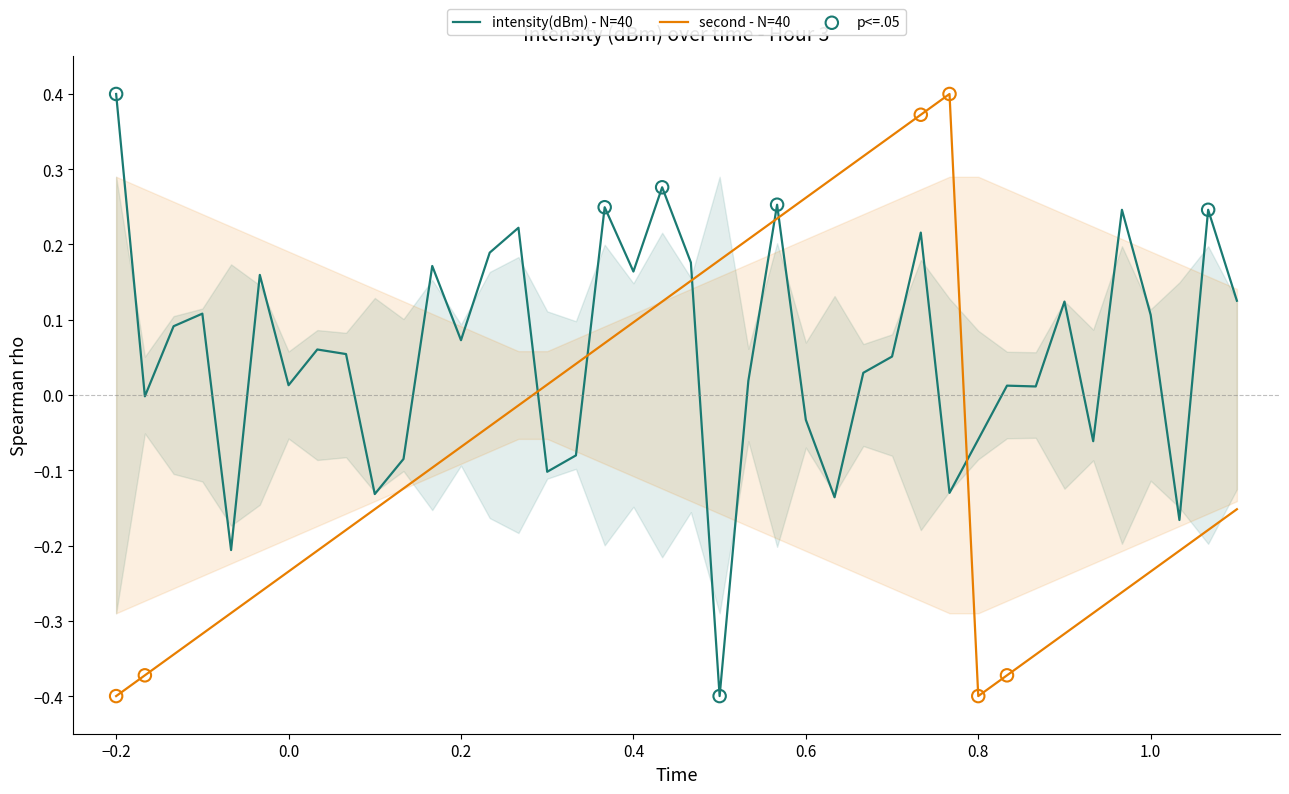

Which series has the largest total across all categories?

intensity(dBm)